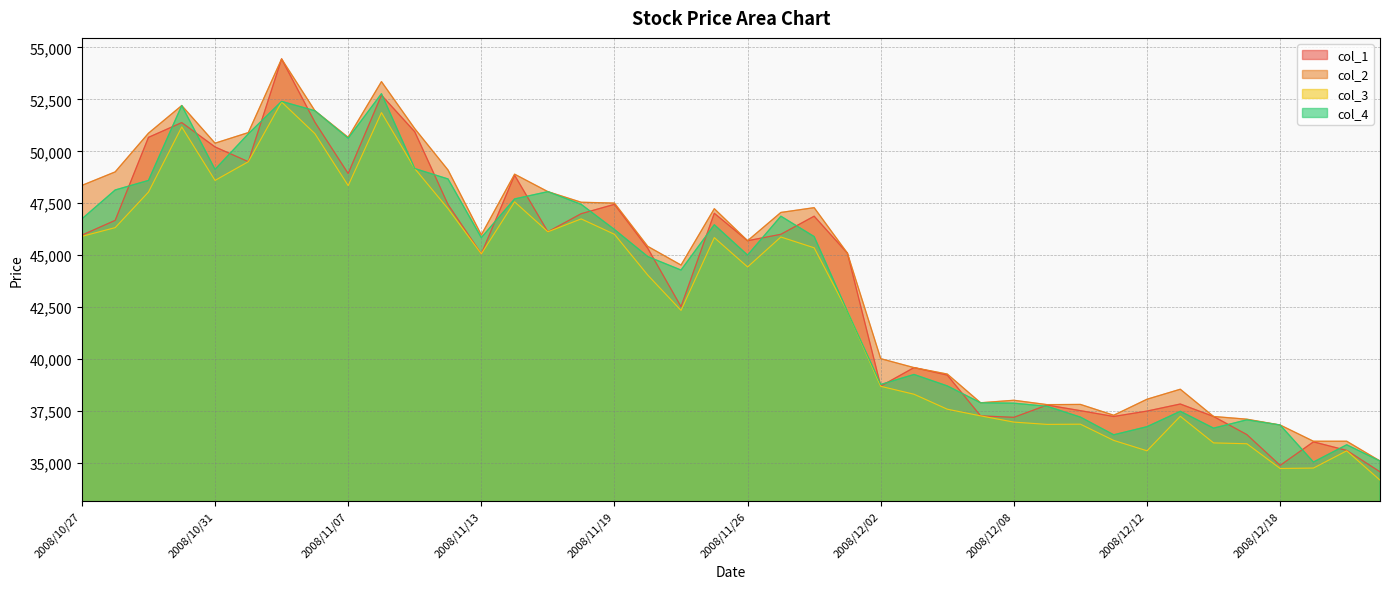

What is the label of the 11th point from the right?

2008/12/09